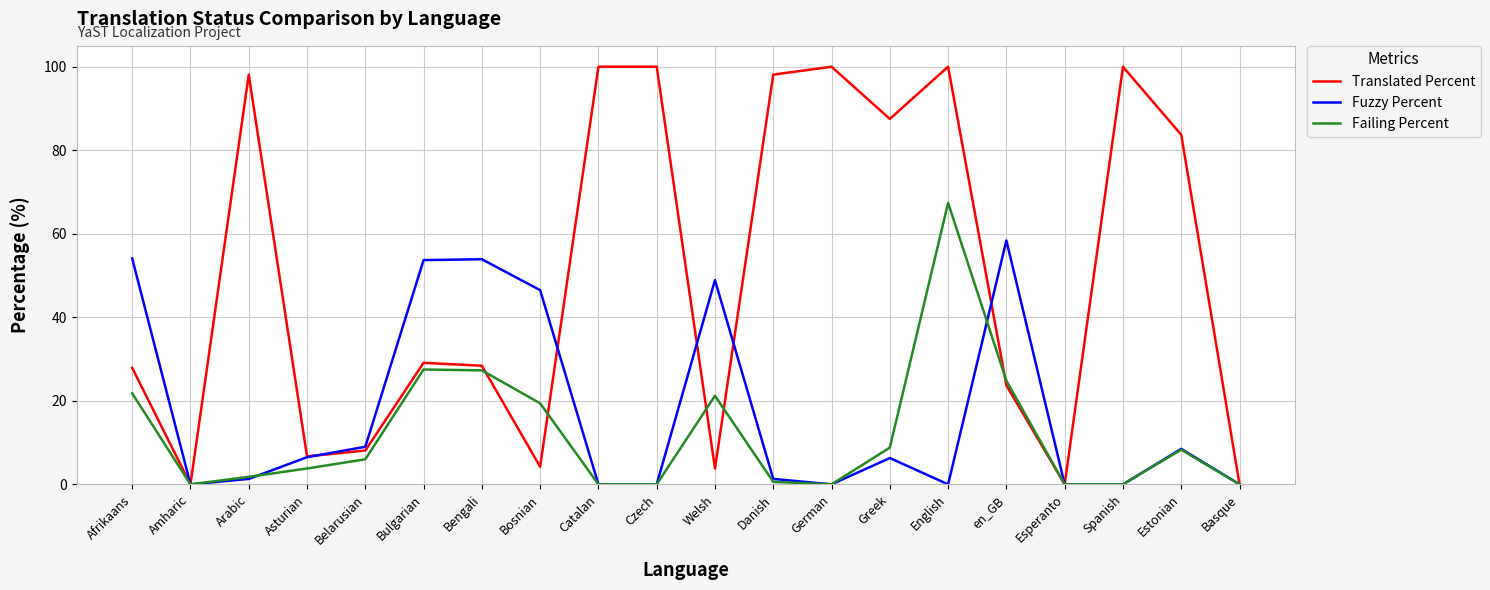

What is the average value of the Failing Percent series?

11.9